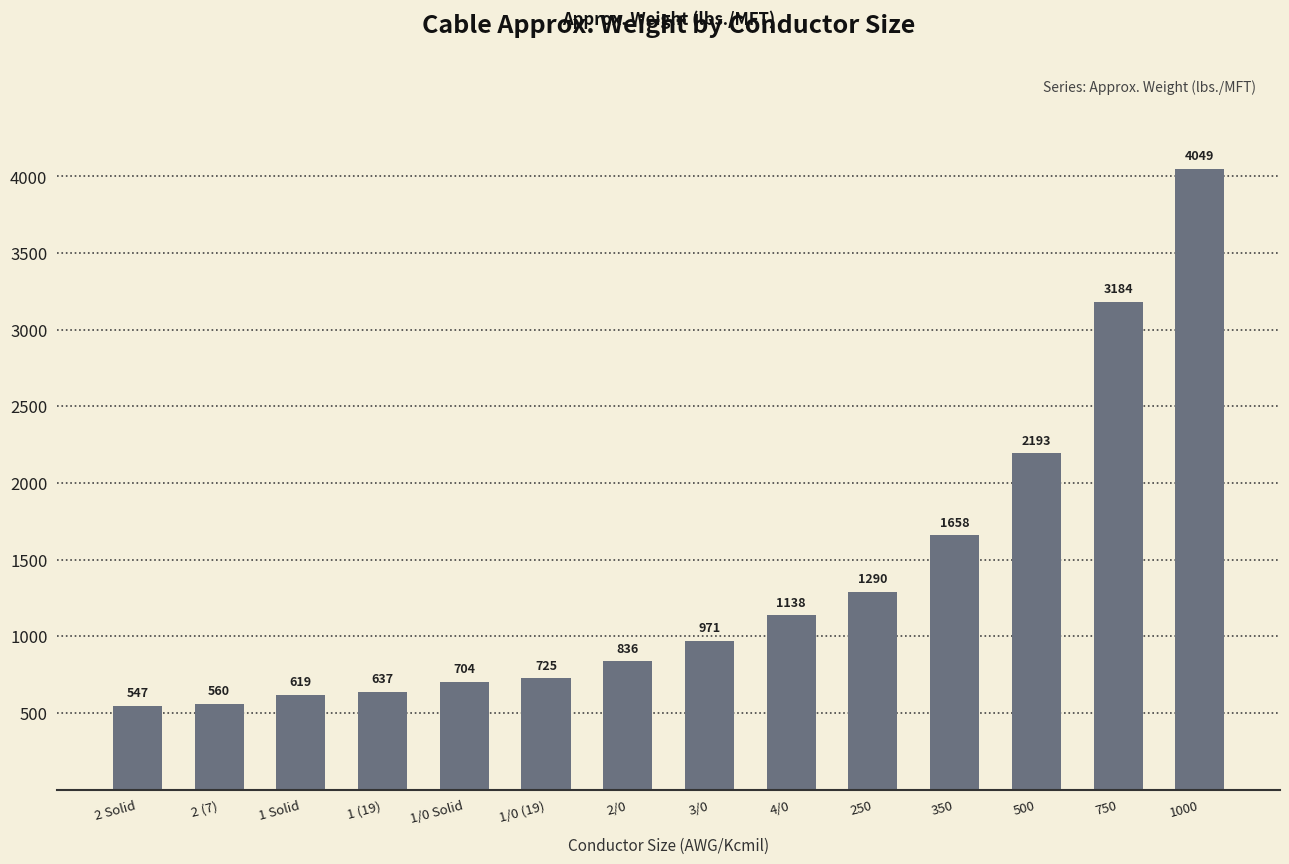

Count the number of data series in this chart.

1